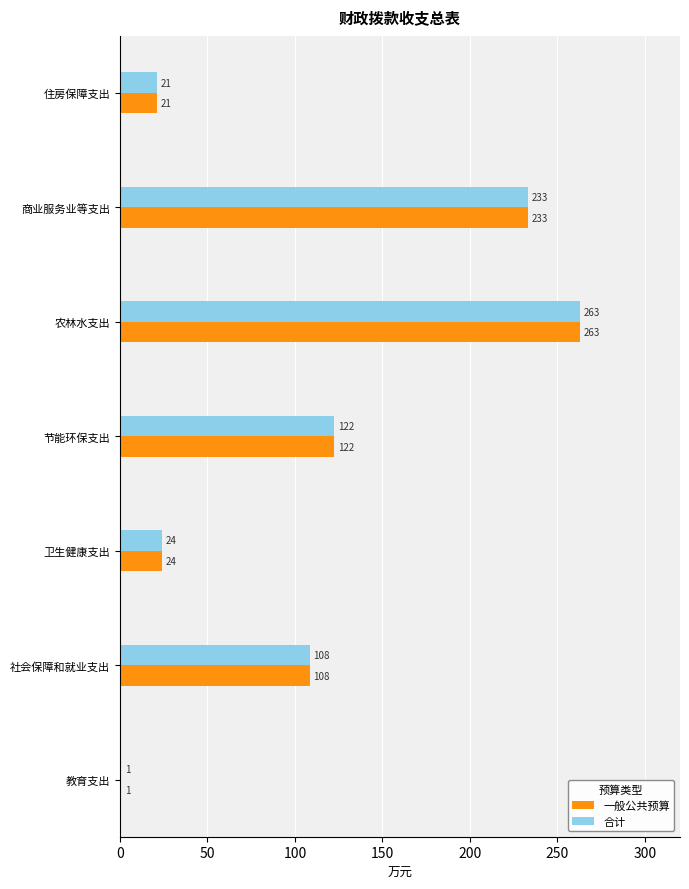

What is the greatest value displayed?

263.0